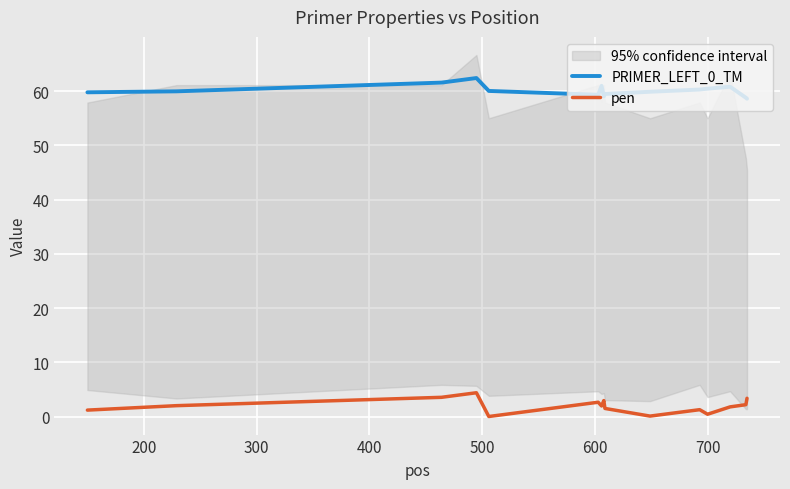

True or false: pen and PRIMER_LEFT_0_TM intersect in this chart.

False